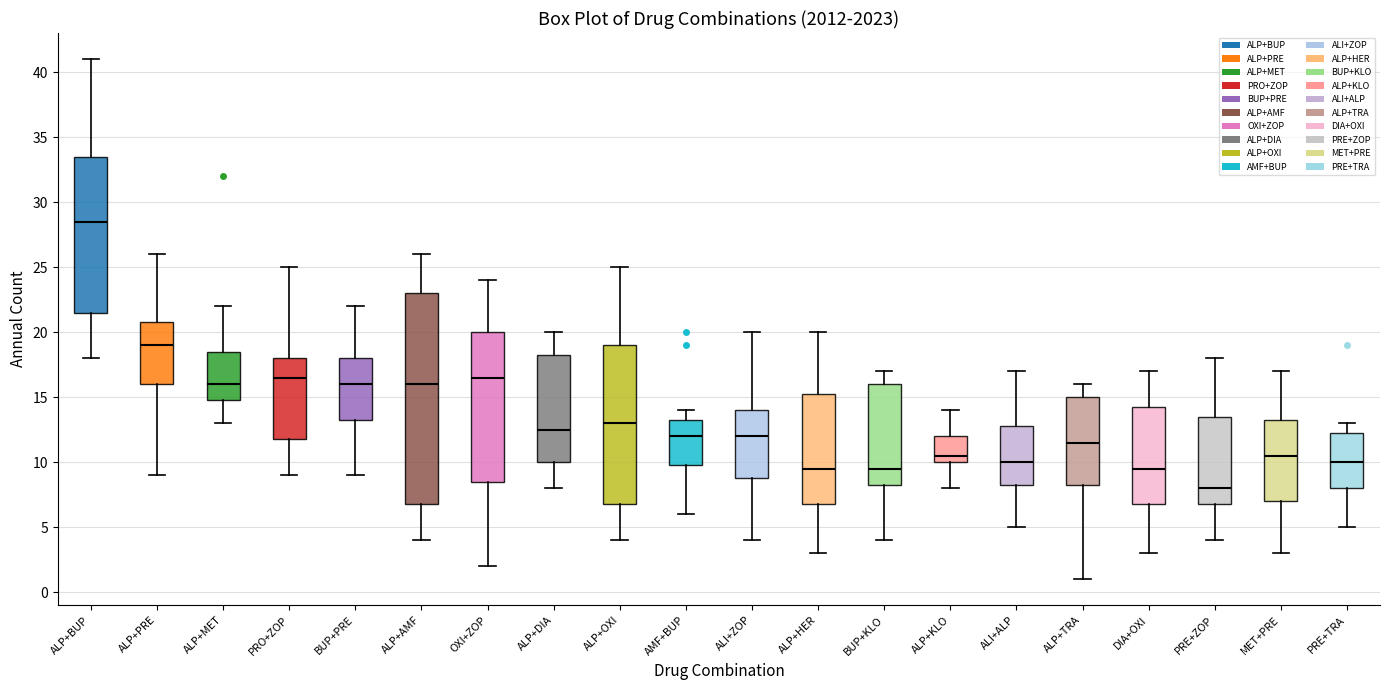

Which box's median line is the highest?

ALP+BUP